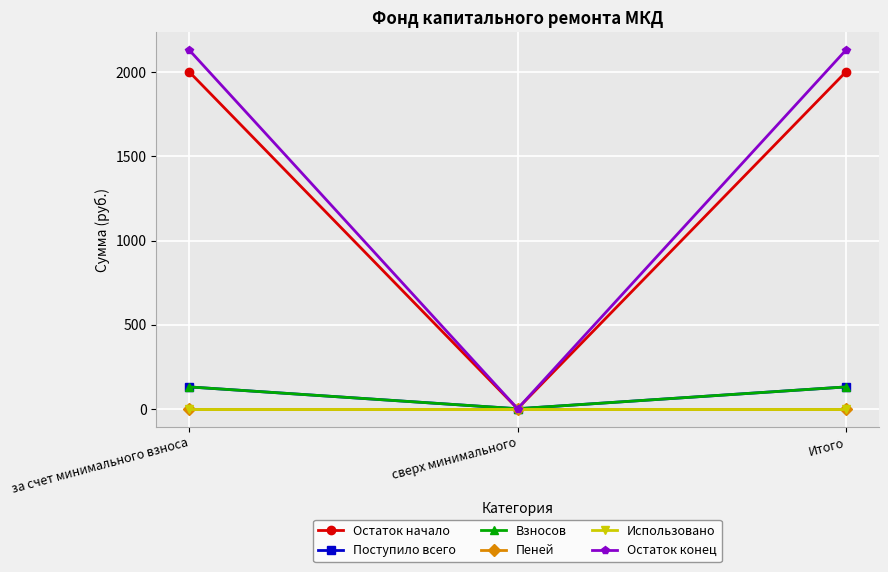

Between за счет минимального взноса and Итого, which is larger?

за счет минимального взноса